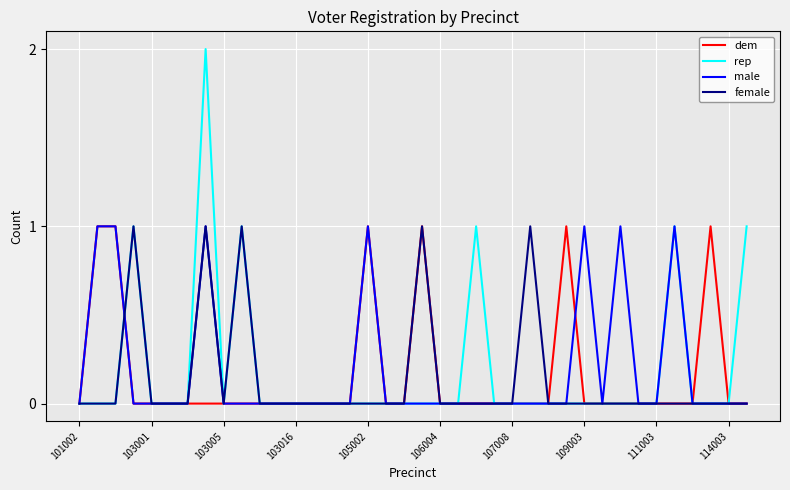

Which series has the widest spread of values?

rep